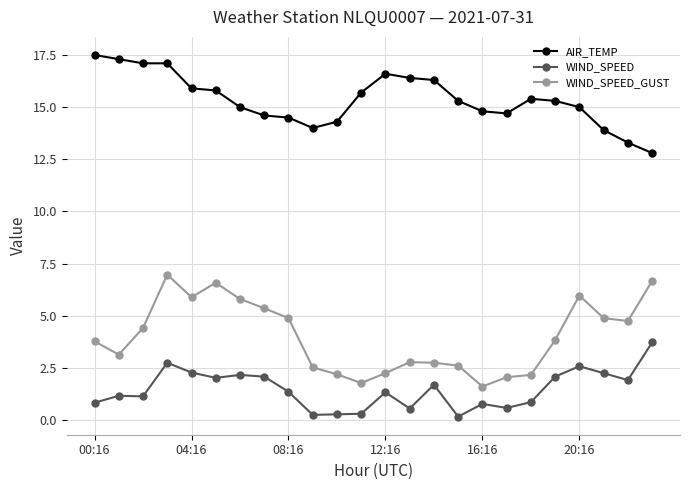

What is the difference between the second highest and second lowest values in the WIND_SPEED_GUST series?

4.9